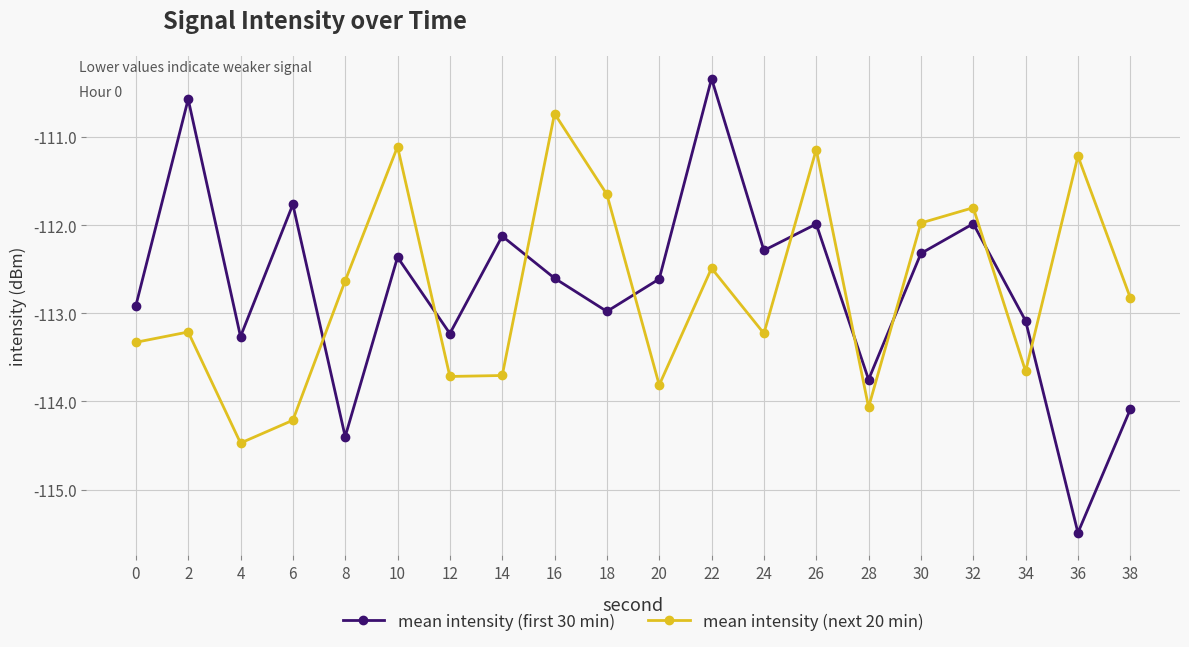

At which label does mean intensity (first 30 min) first exceed -112?

2